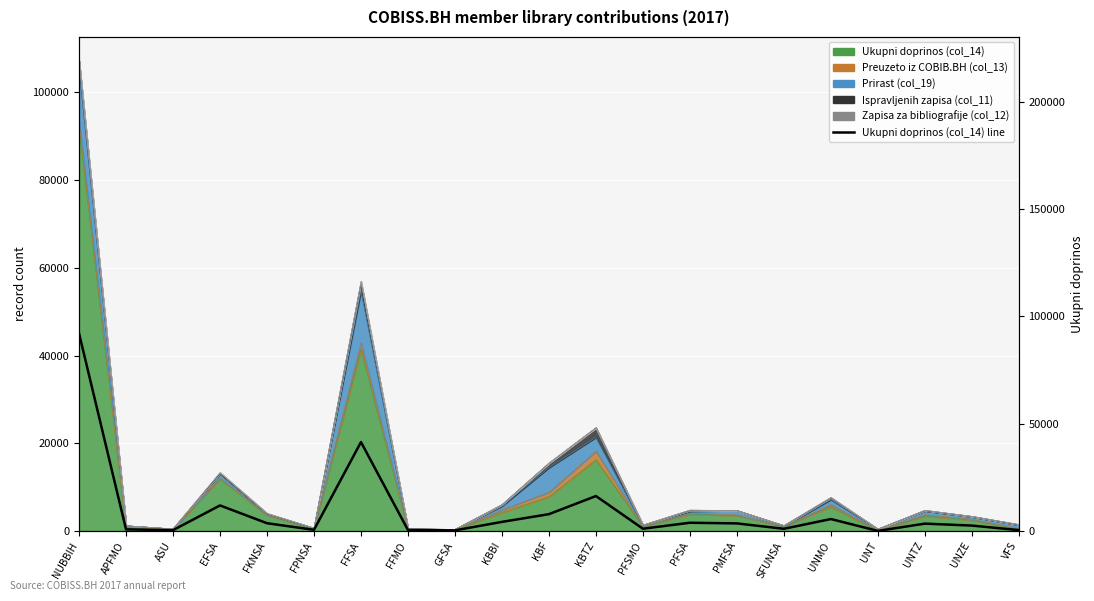

Rank the categories by value from lowest to highest.

UNT, GFSA, ASU, VFS, FFMO, FPNSA, APFMO, SFUNSA, PFSMO, UNZE, UNTZ, PMFSA, FKNSA, PFSA, KBBI, UNMO, KBF, EFSA, KBTZ, FFSA, NUBBIH